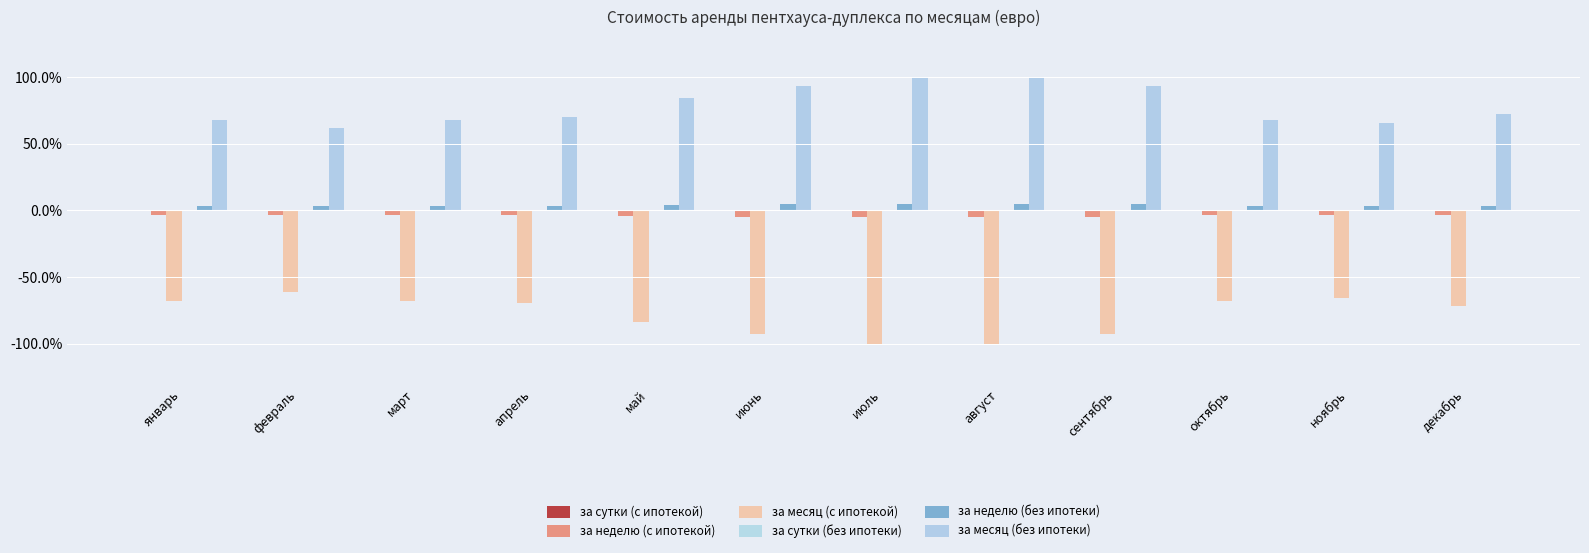

Between август and июнь, which is larger?

июнь